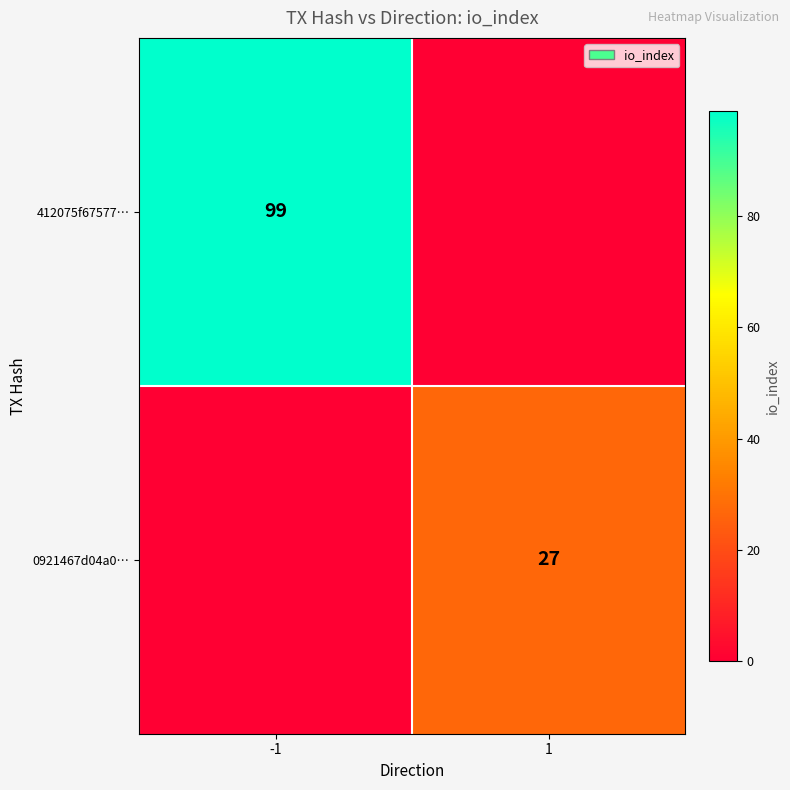

The 412075f67577… series shows 68 at -1. True or false?

False